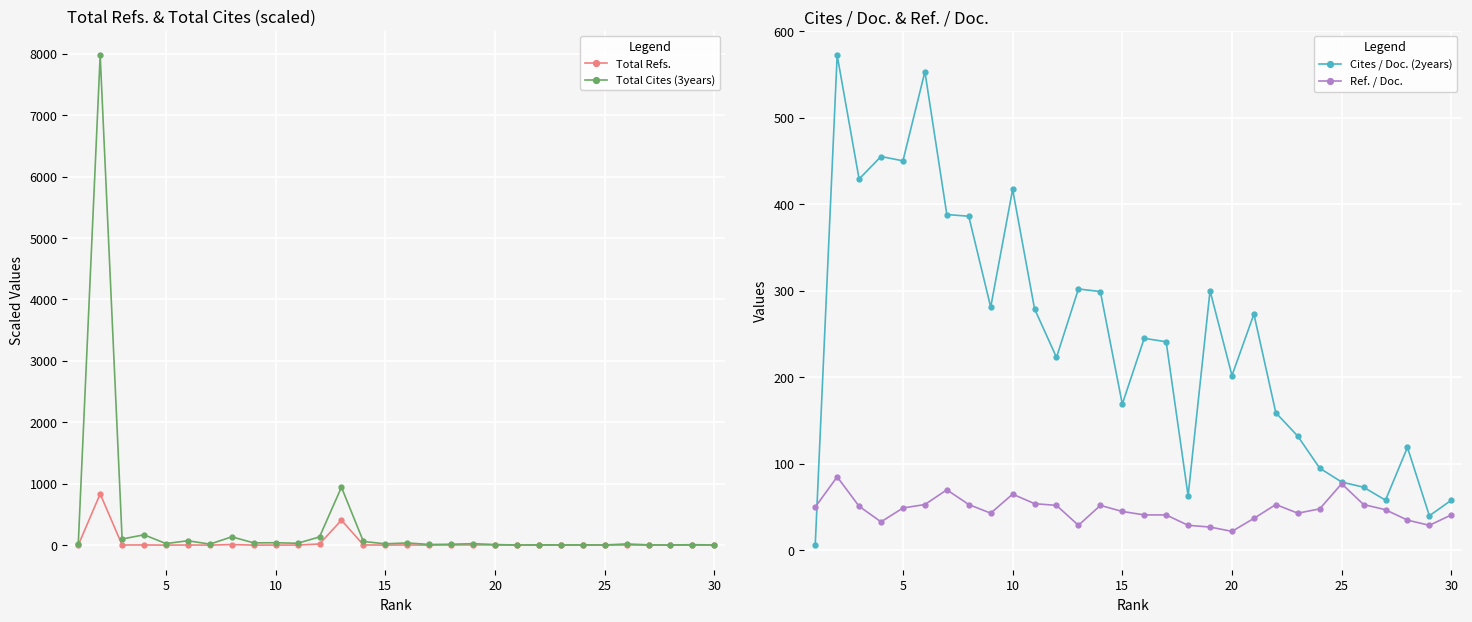

How many times do Total Refs. and Cites / Doc. (2years) cross each other?

4